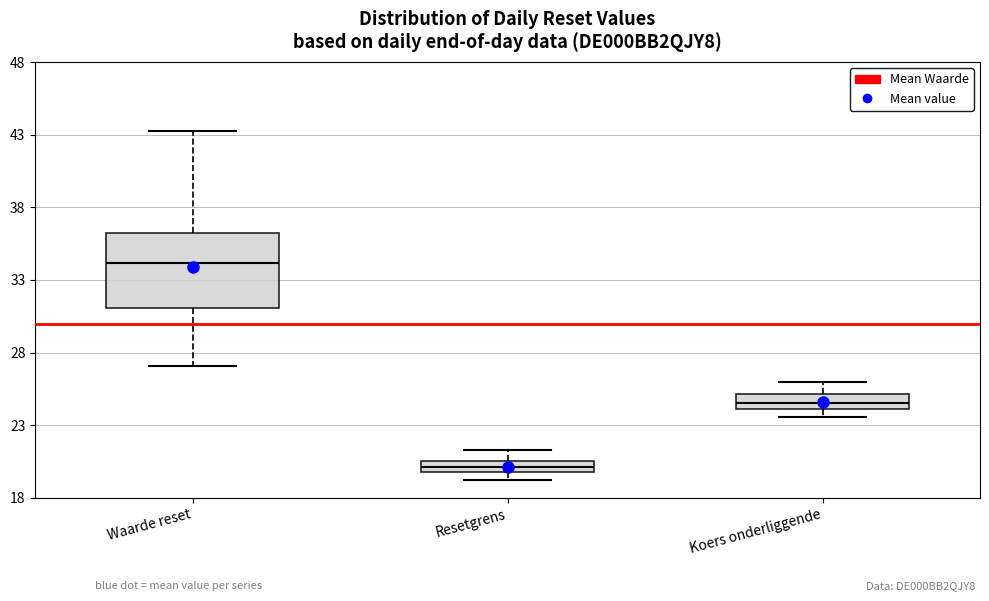

Which box has the lowest median line?

Resetgrens